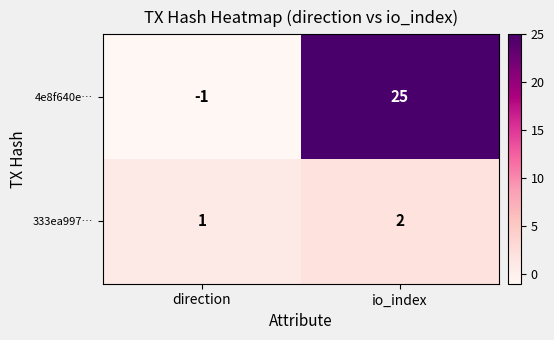

What is the sum of the 4e8f640e… values at io_index and direction?

24